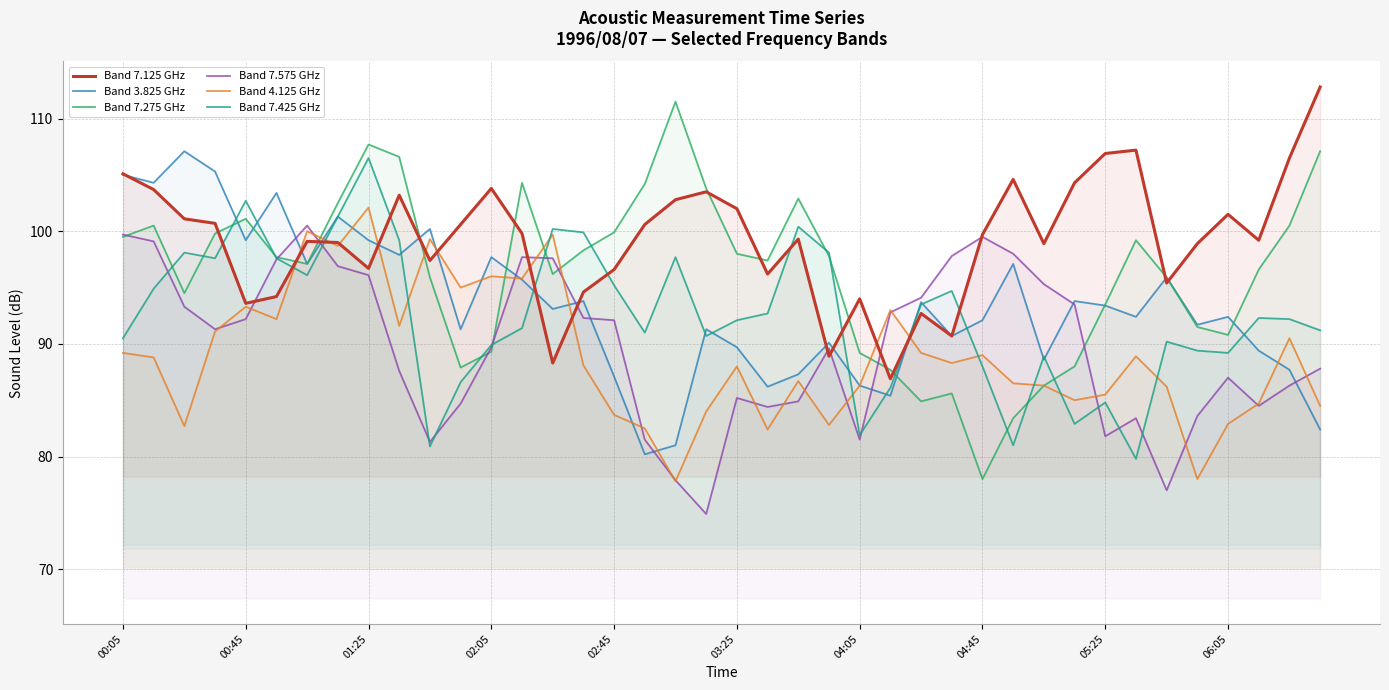

Is it true that Band 7.425 GHz equals 80.9 at 10?

True